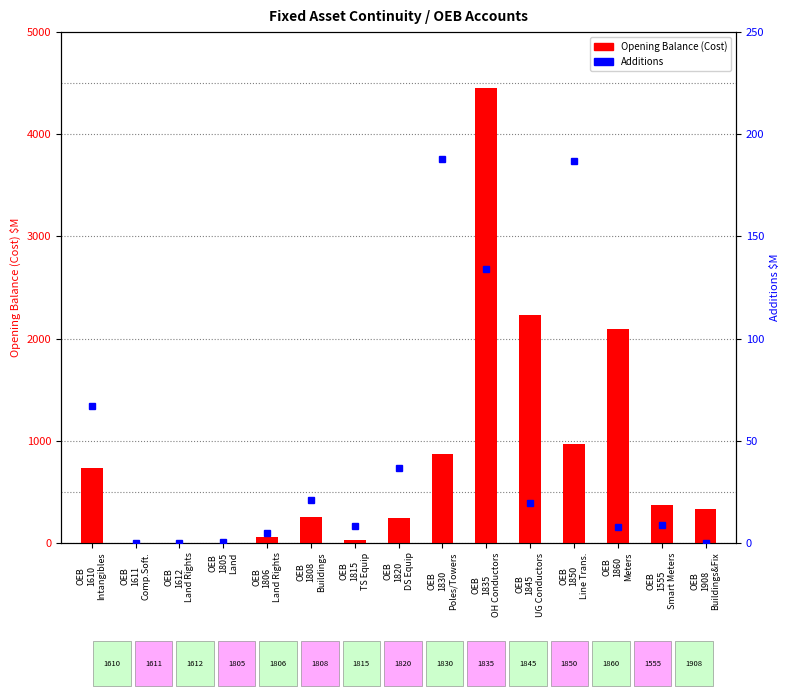

What is the sum of all Opening Balance (Cost) values?

12629.3